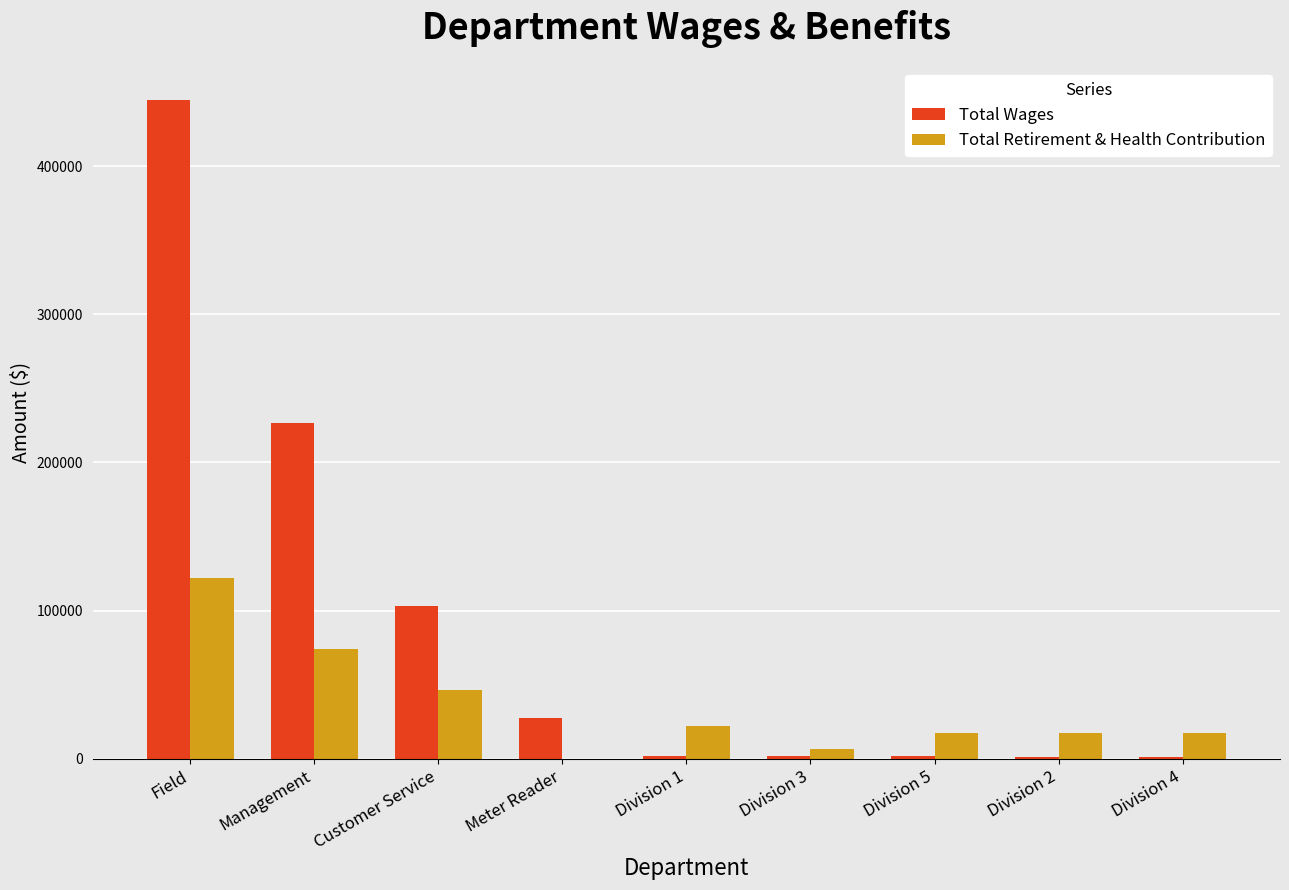

What is the sum of the Total Wages values at Meter Reader and Division 4?

28954